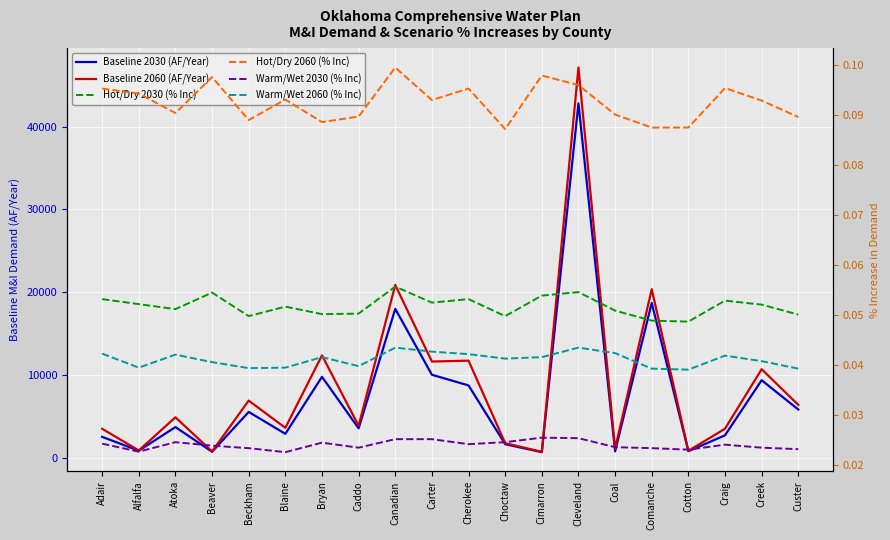

True or false: Hot/Dry 2060 (% Inc) and Warm/Wet 2030 (% Inc) cross at least once.

False